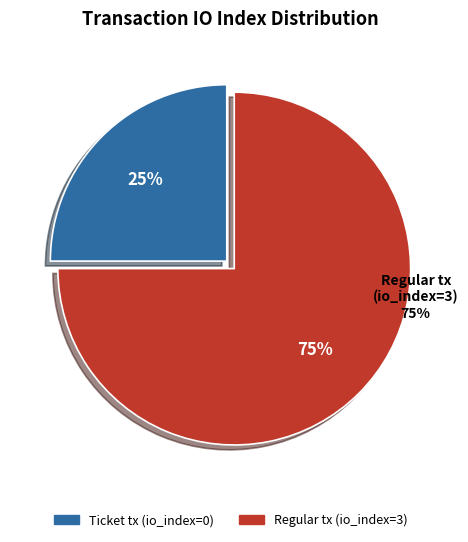

Rank the categories by value from lowest to highest.

Ticket tx (io_index=0), Regular tx (io_index=3)